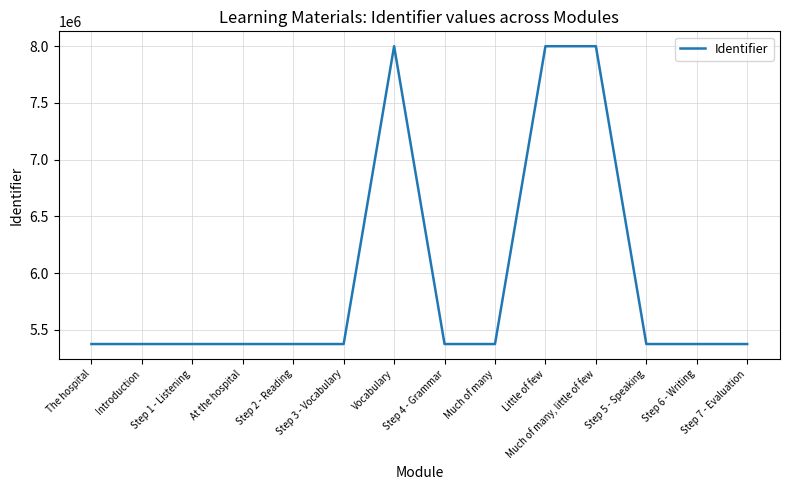

What is the greatest value displayed?

8000481